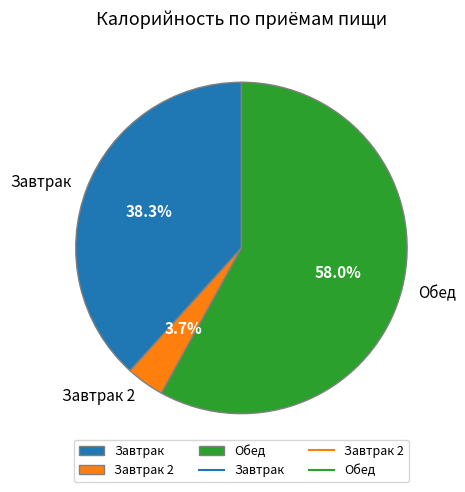

Rank the categories by value from highest to lowest.

Обед, Завтрак, Завтрак 2